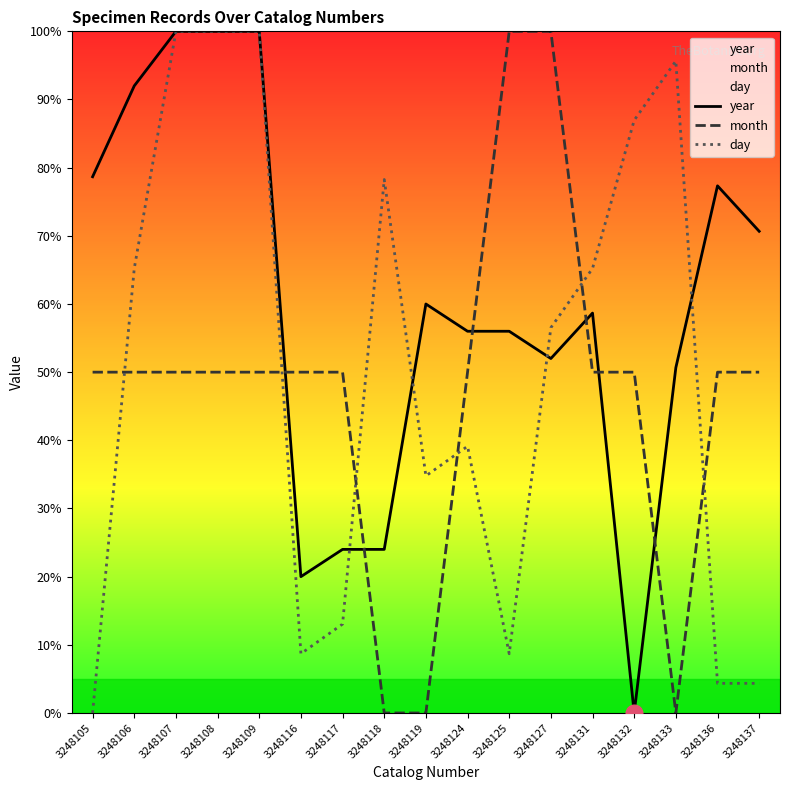

At which category does day reach its first local valley?

3248116